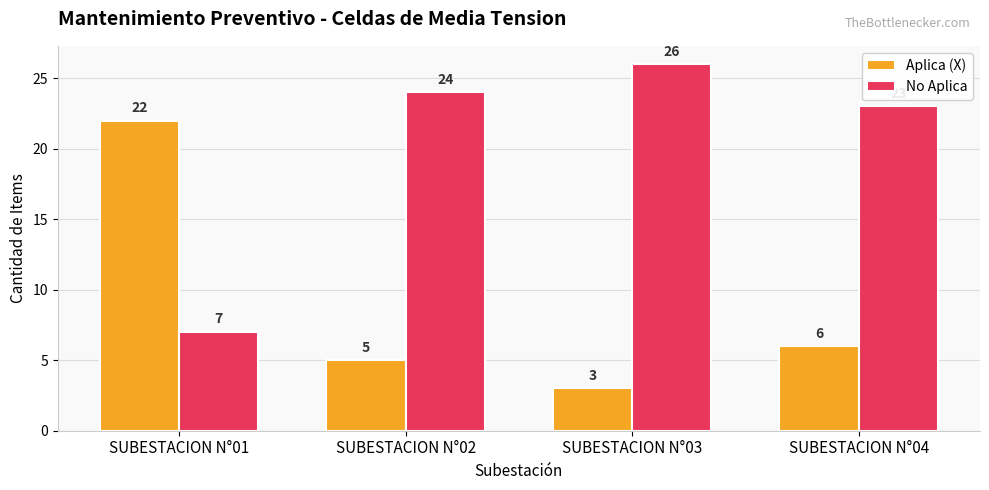

What is the sum of all Aplica (X) values?

36